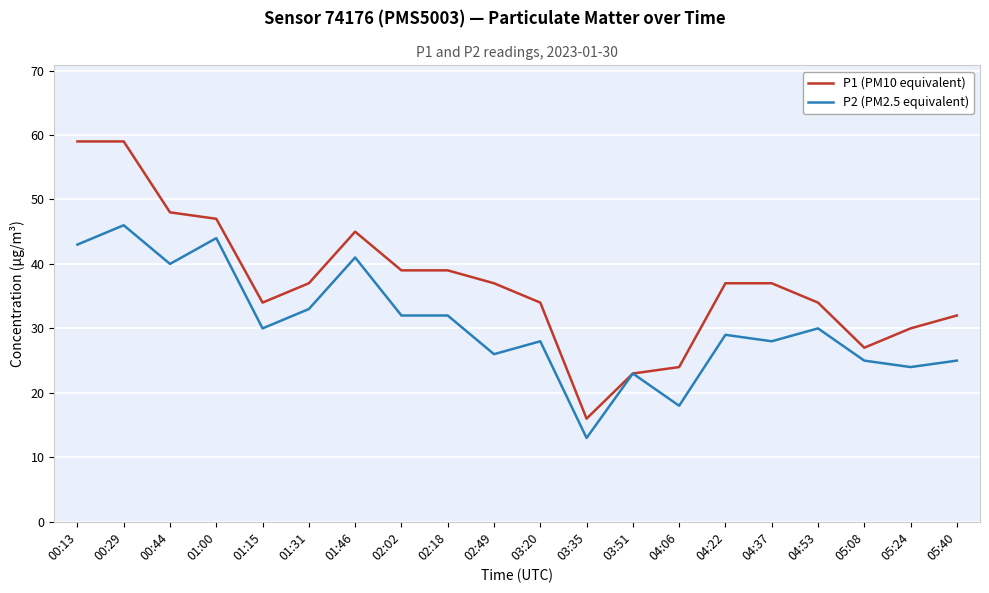

Between 00:13 and 05:08, which series saw the biggest shift?

P1 (PM10 equivalent)